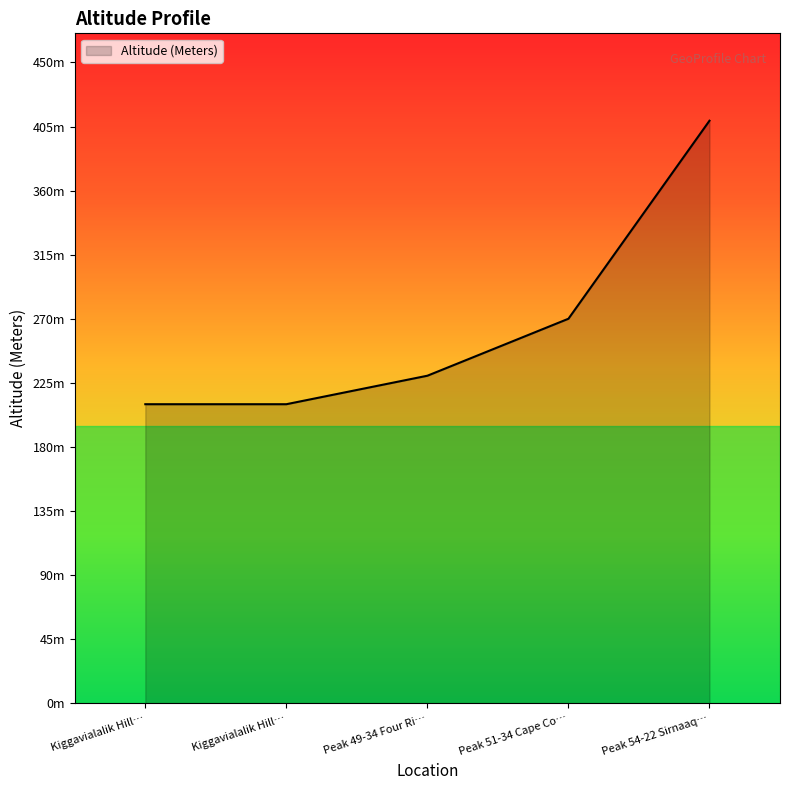

Is this an area chart (filled region under the line)?

Yes